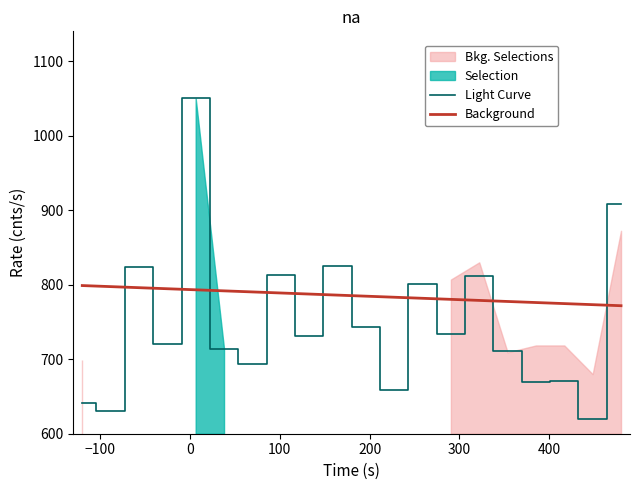

What is the minimum value shown in the chart?

620.0